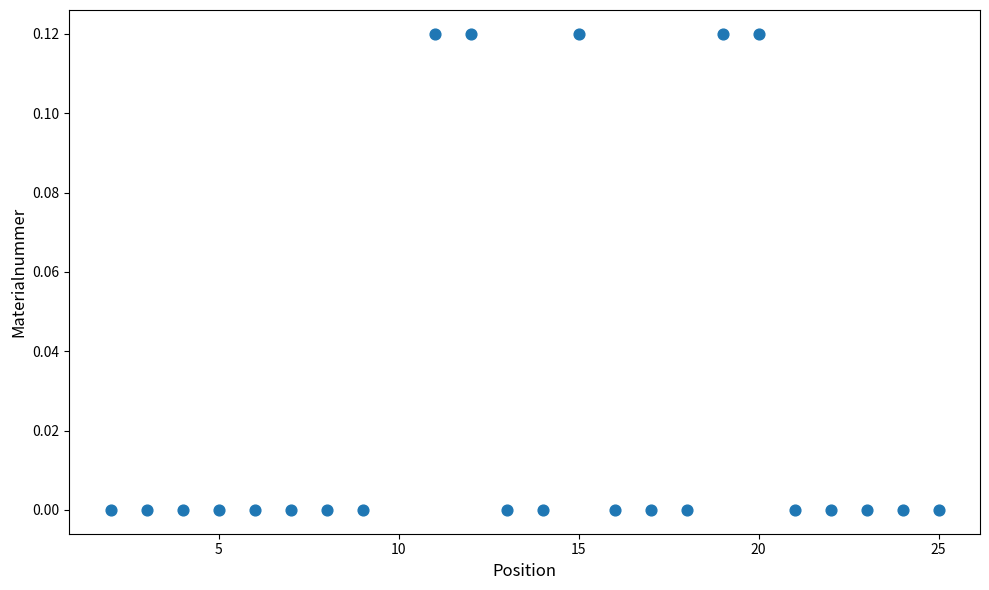

What is the range of X values (max minus min)?

23.0